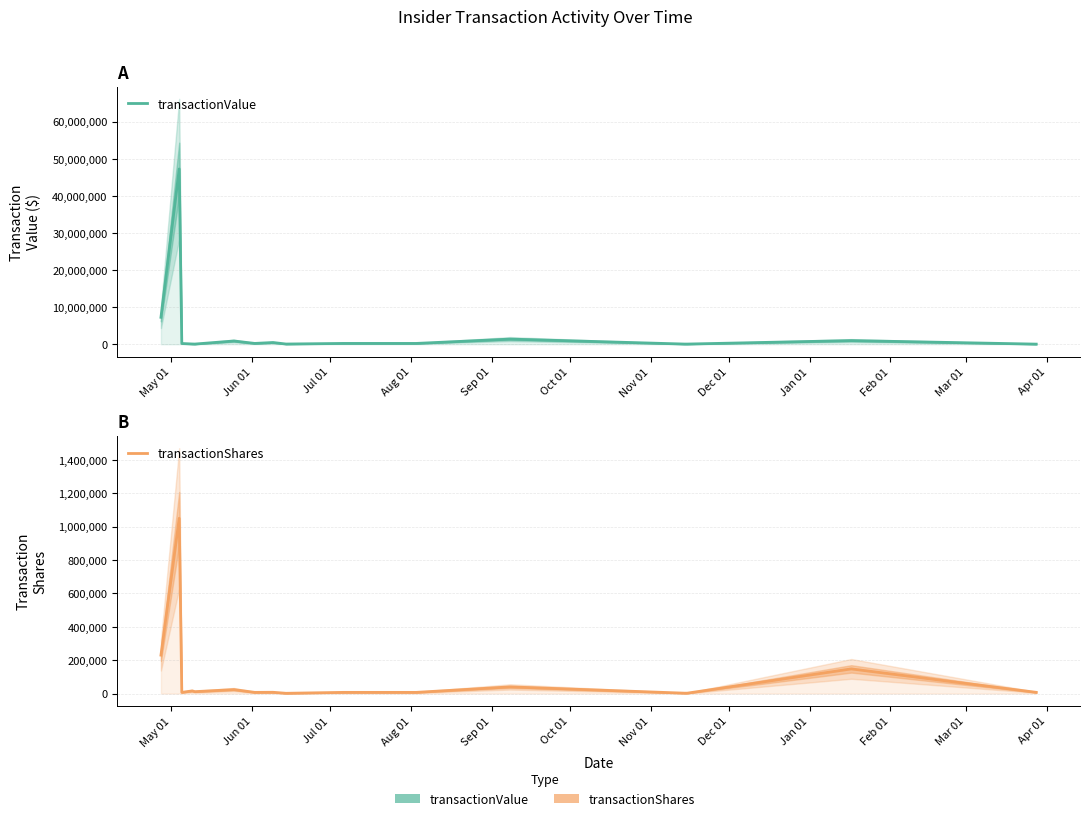

What are all the series names shown in the legend?

transactionValue, transactionShares